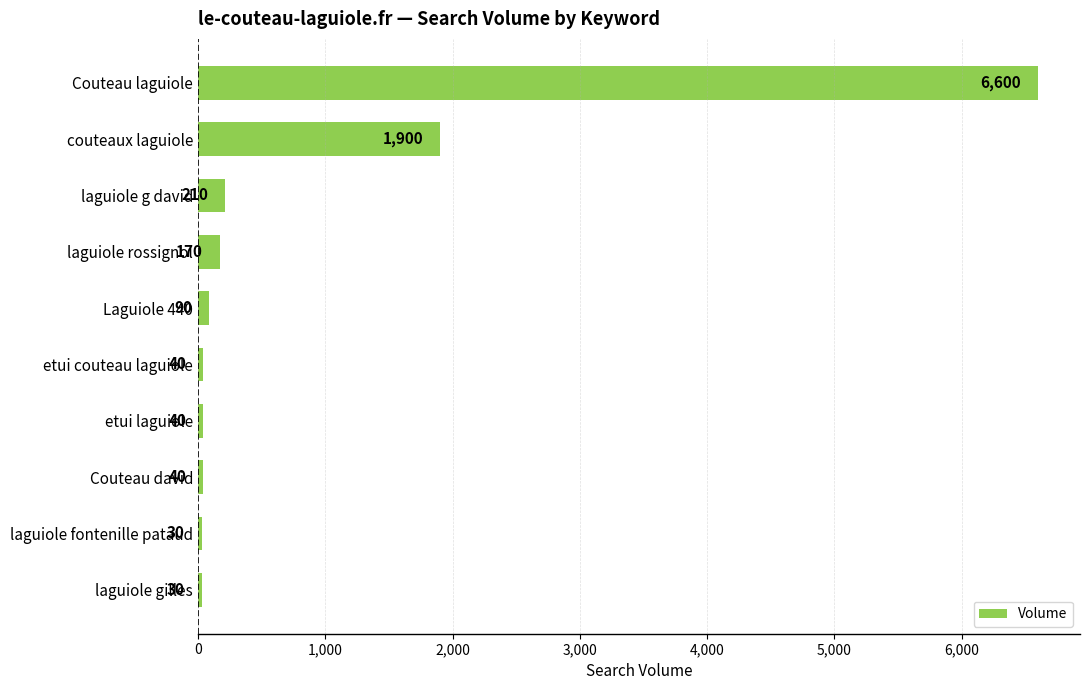

The value at laguiole fontenille pataud is 30. True or false?

True